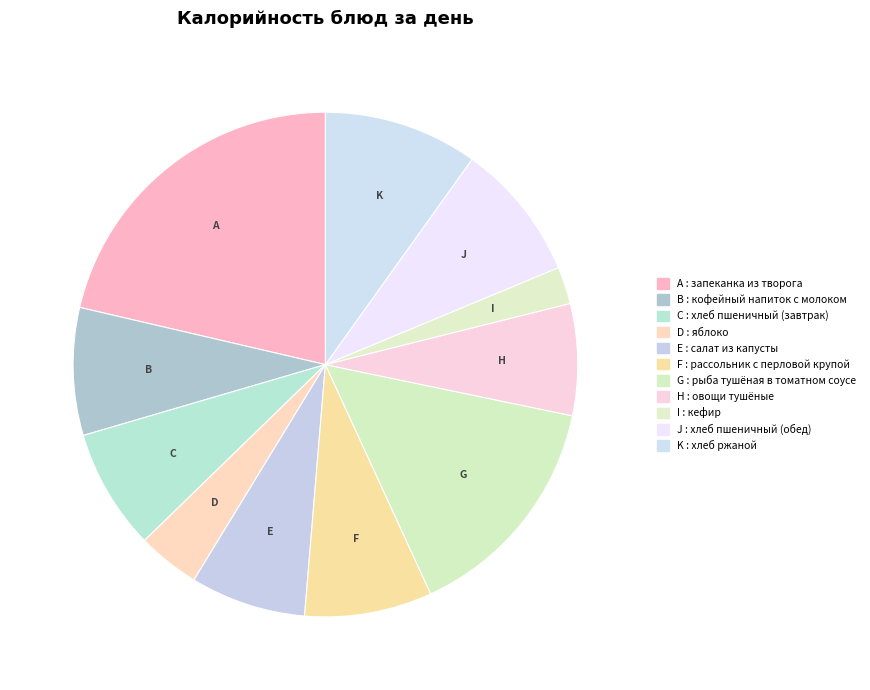

How many segments does this pie chart have?

11